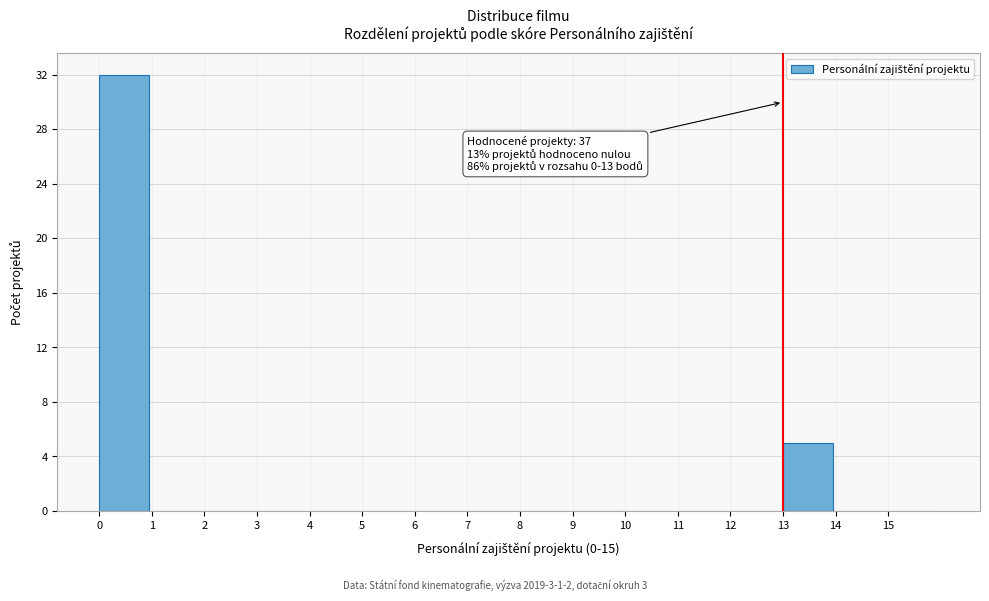

Over which range of the x-axis is the bar tallest?

0 to 1